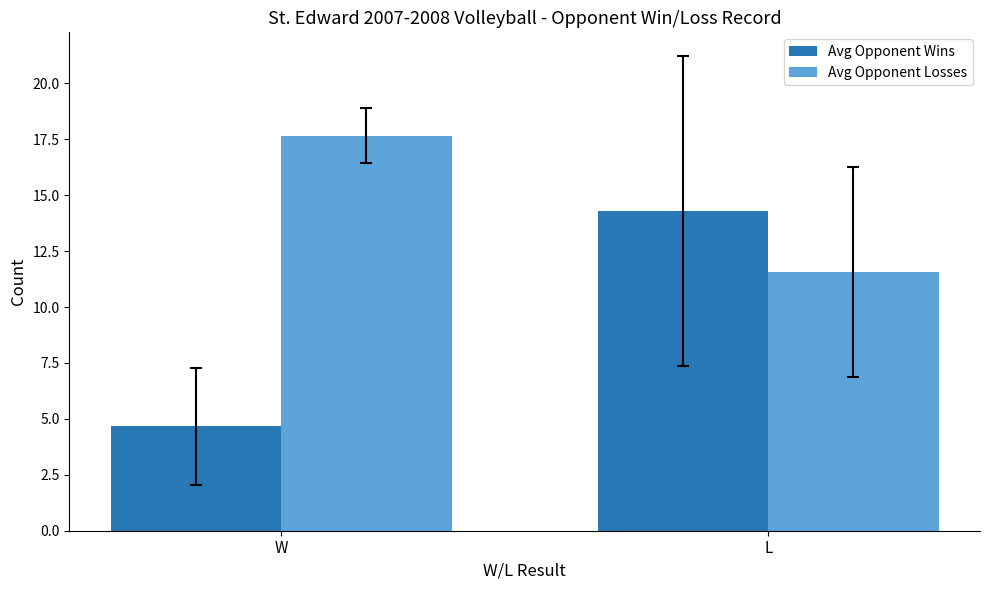

The Avg Opponent Wins series shows 4.7 at W. True or false?

True